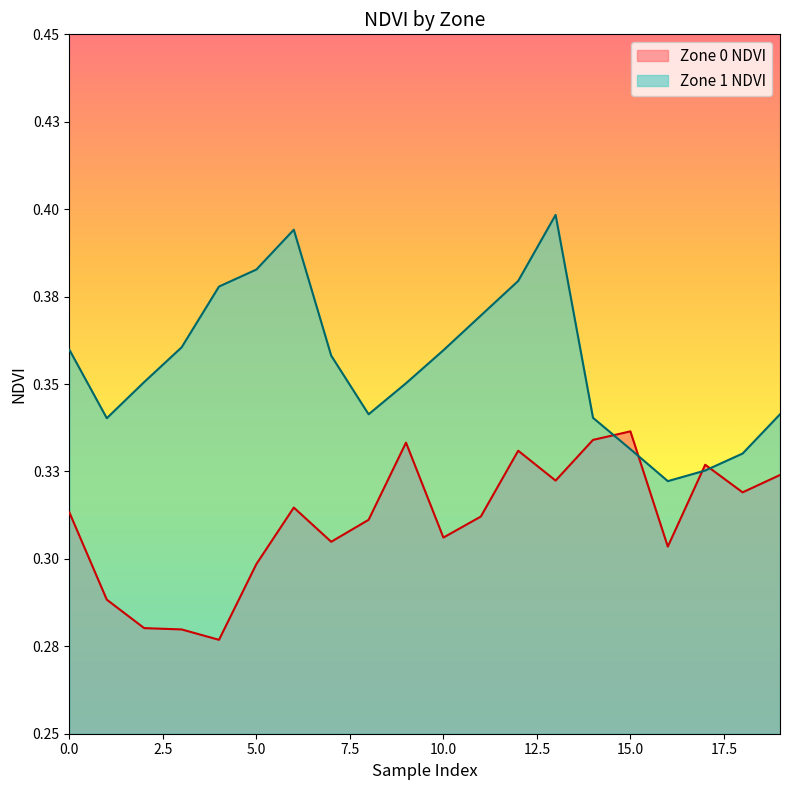

Count the number of categories in the chart.

20